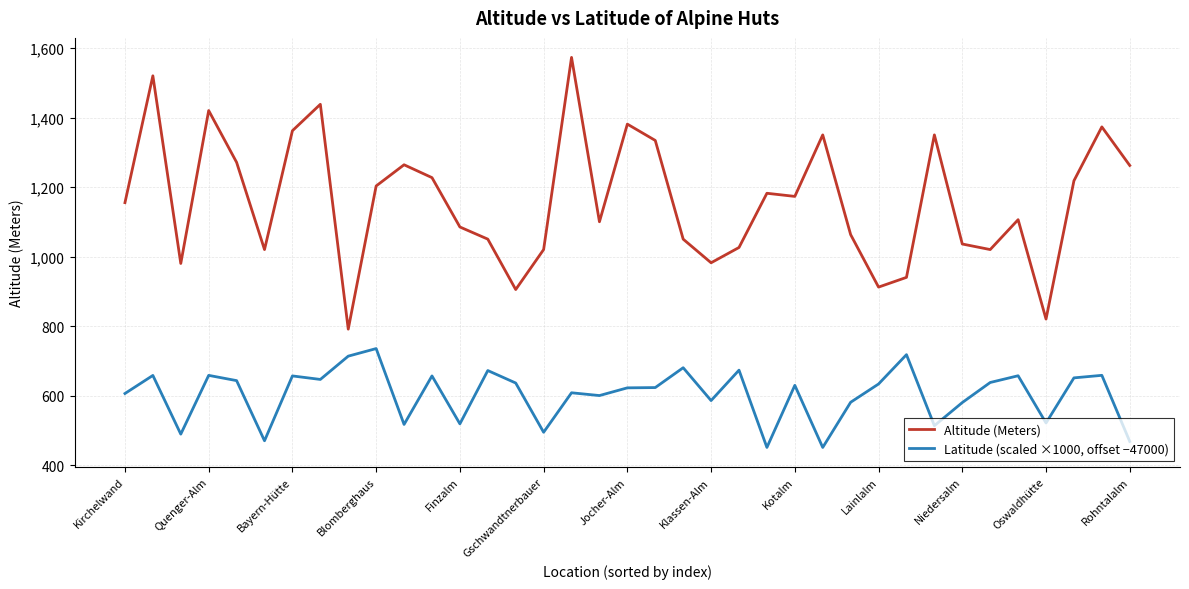

True or false: Latitude (scaled ×1000, offset −47000) and Altitude (Meters) cross at least once.

False